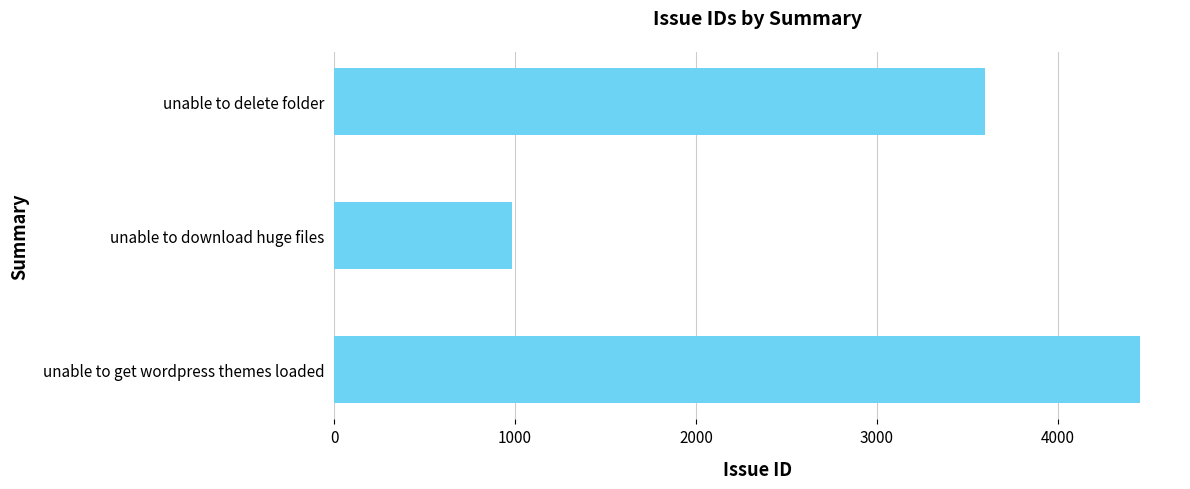

What is the sum of the values at unable to download huge files and unable to get wordpress themes loaded?

5433